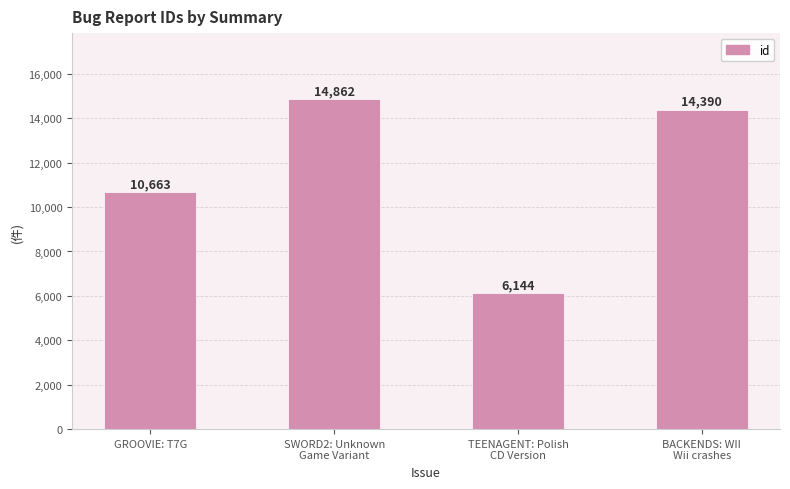

Is it true that the value at SWORD2: Unknown
Game Variant is 14862?

True